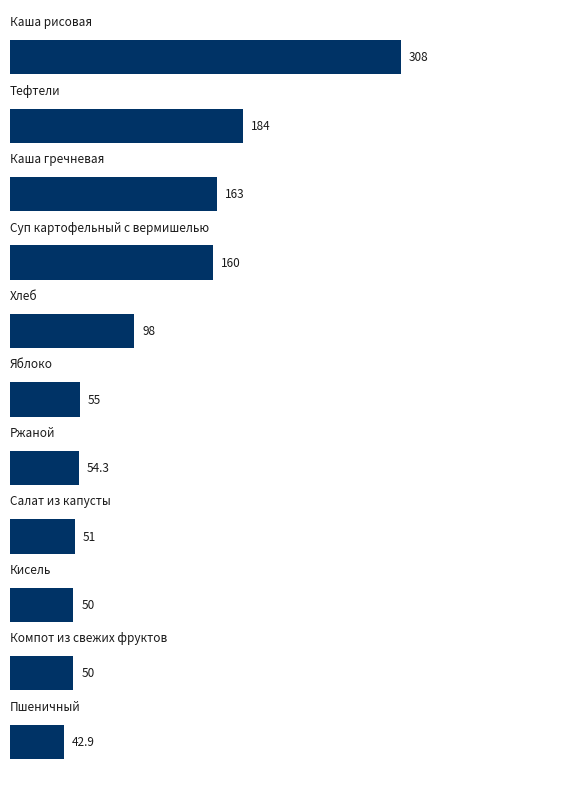

What is the minimum value shown in the chart?

42.9